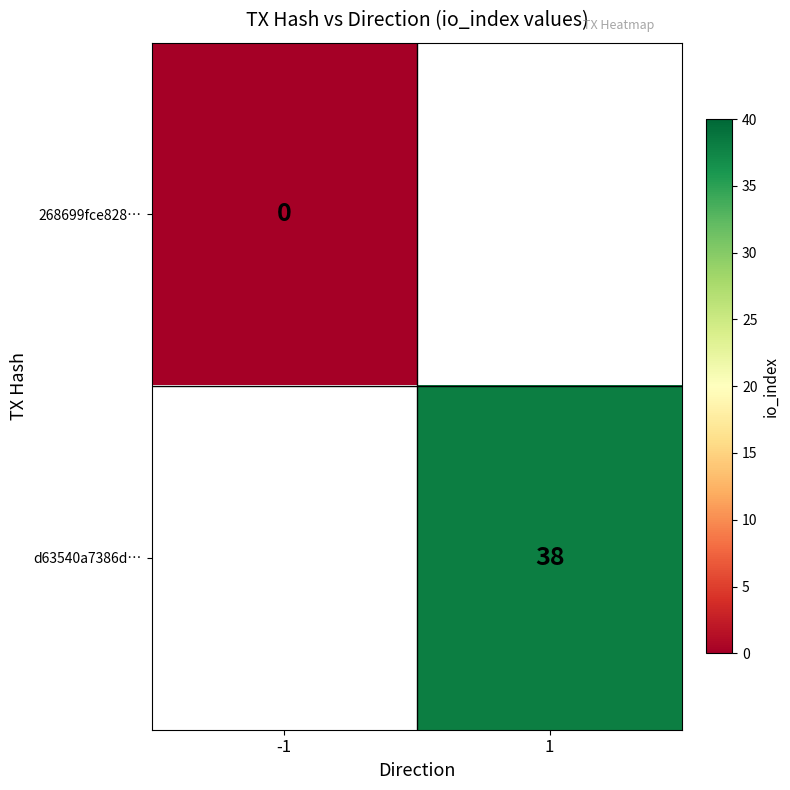

List the series in order of their overall mean, lowest first.

268699fce828…, d63540a7386d…